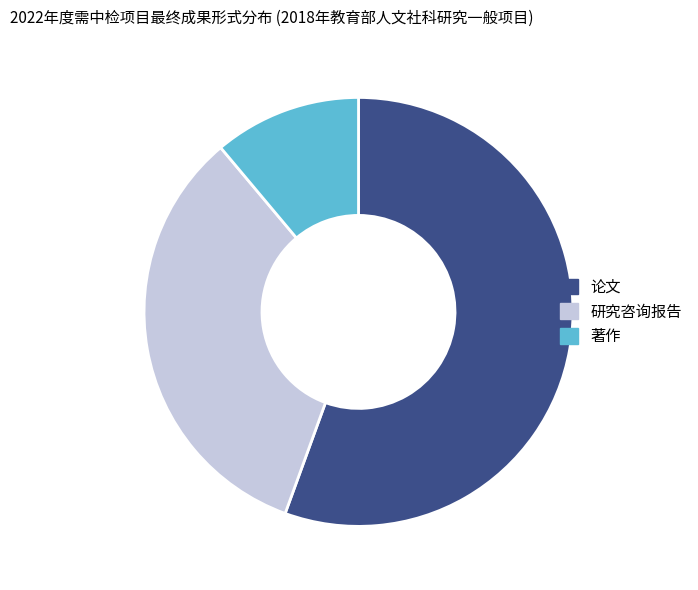

Combined, do 论文 and 著作 account for over 50%?

Yes